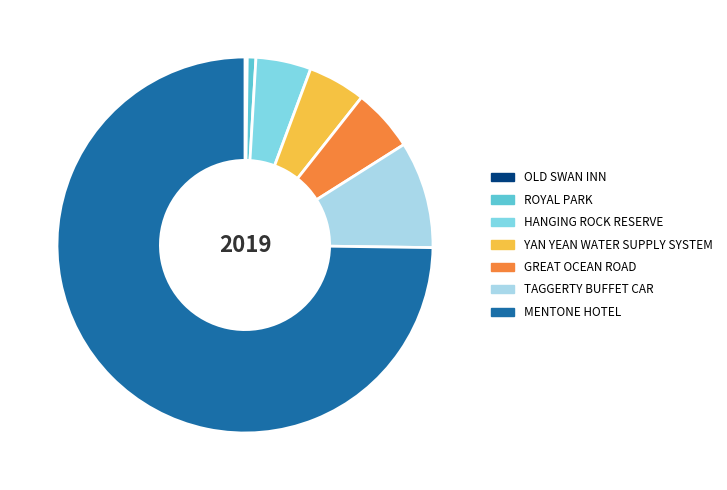

Do TAGGERTY BUFFET CAR and HANGING ROCK RESERVE together represent more than half of the pie?

No